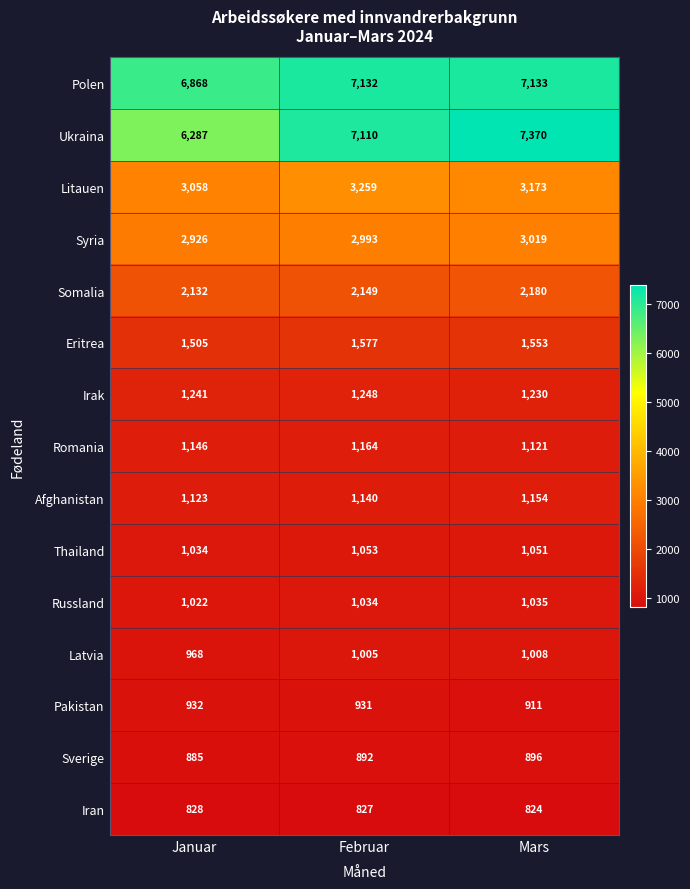

Read the Afghanistan value at Januar, to the nearest 10.

1120